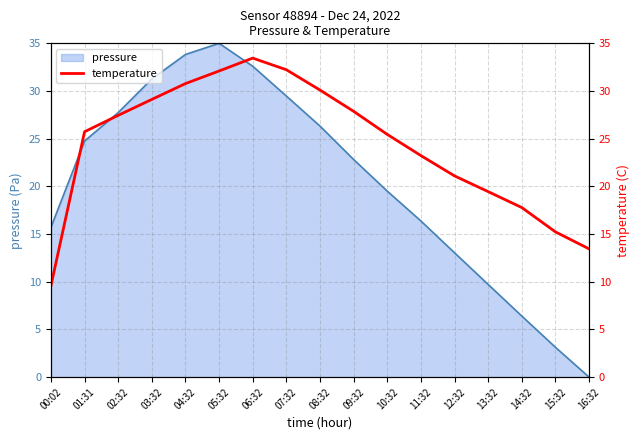

What is the label of the 13th point from the right?

04:32